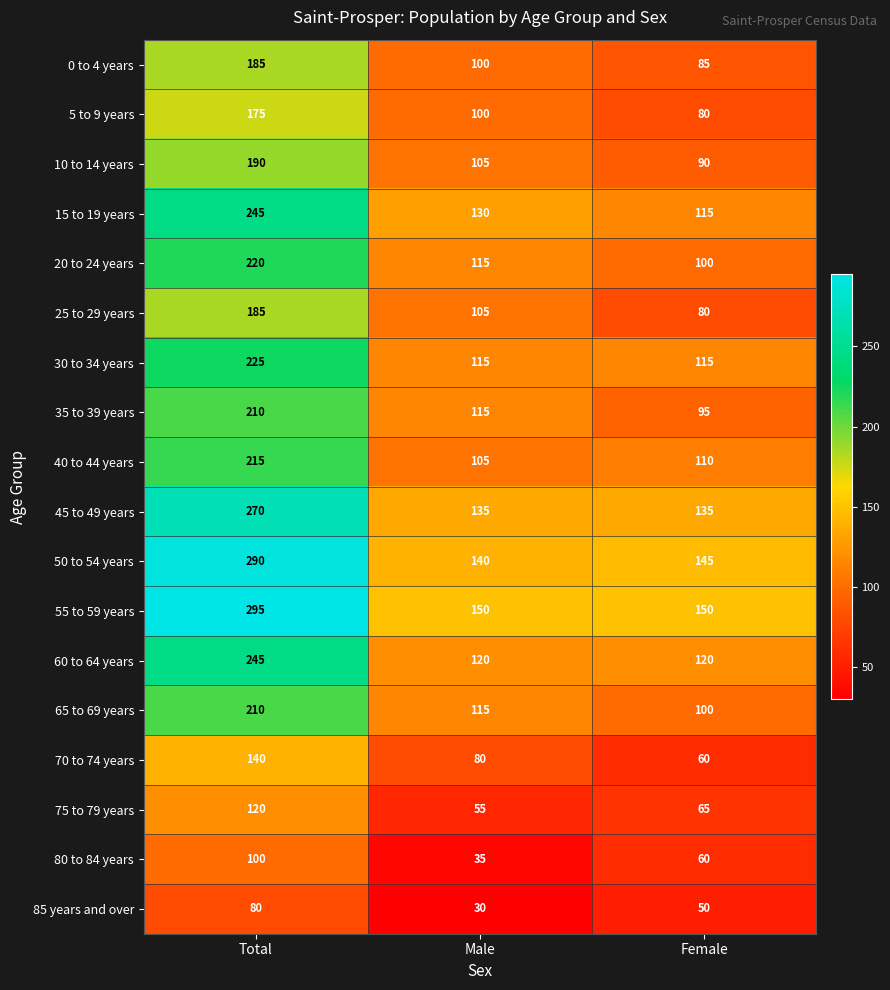

What is the spread (max minus min) of values at Total?

215